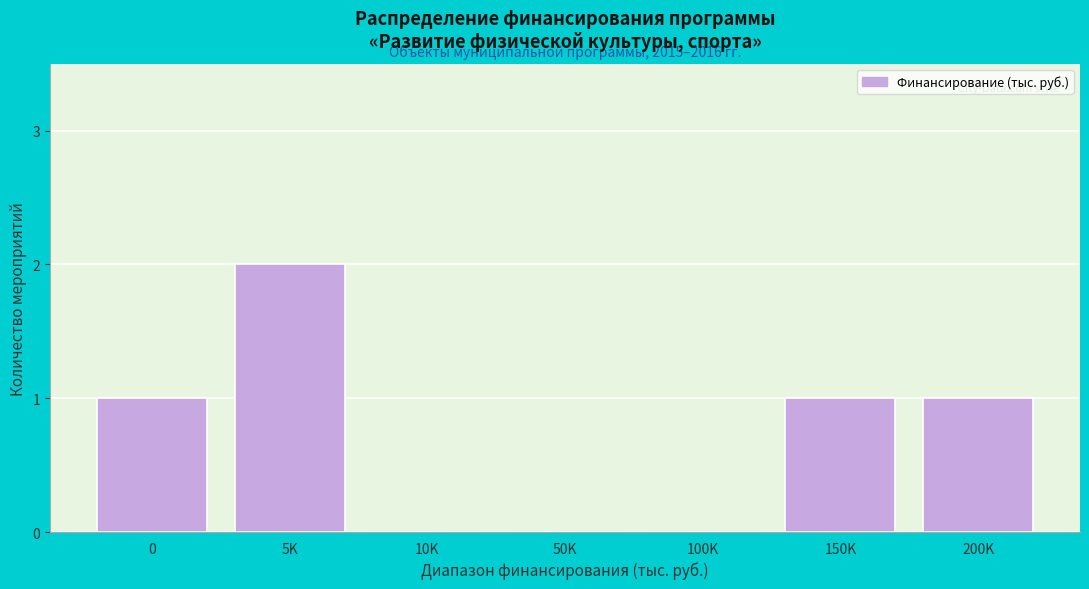

Reading right to left, list all the values displayed in this chart.

200K=1	150K=1	100K=0	50K=0	10K=0	5K=2	0=1